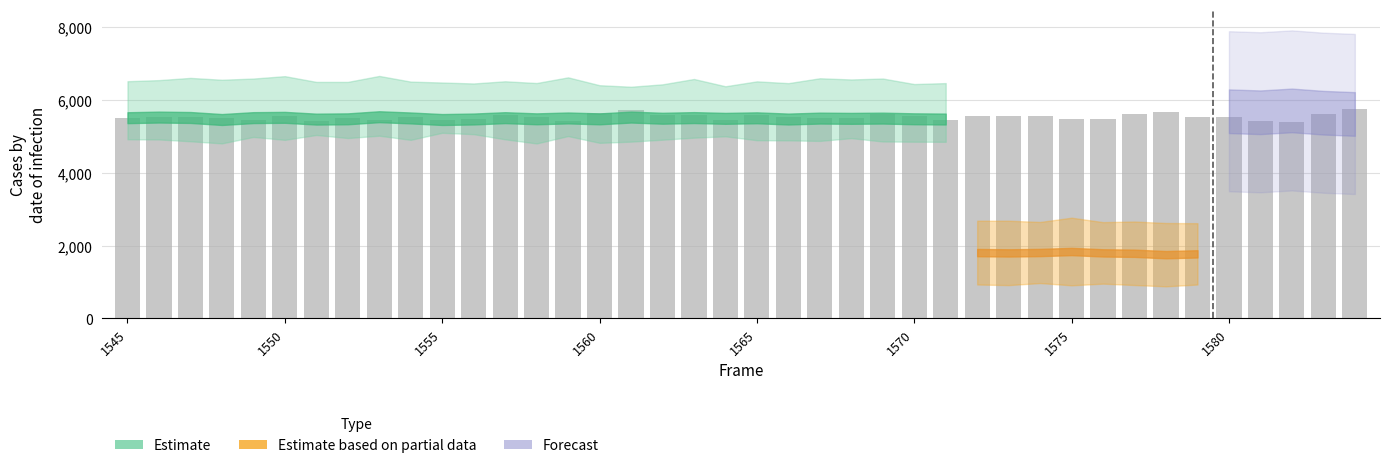

What is the smallest value displayed?

5411